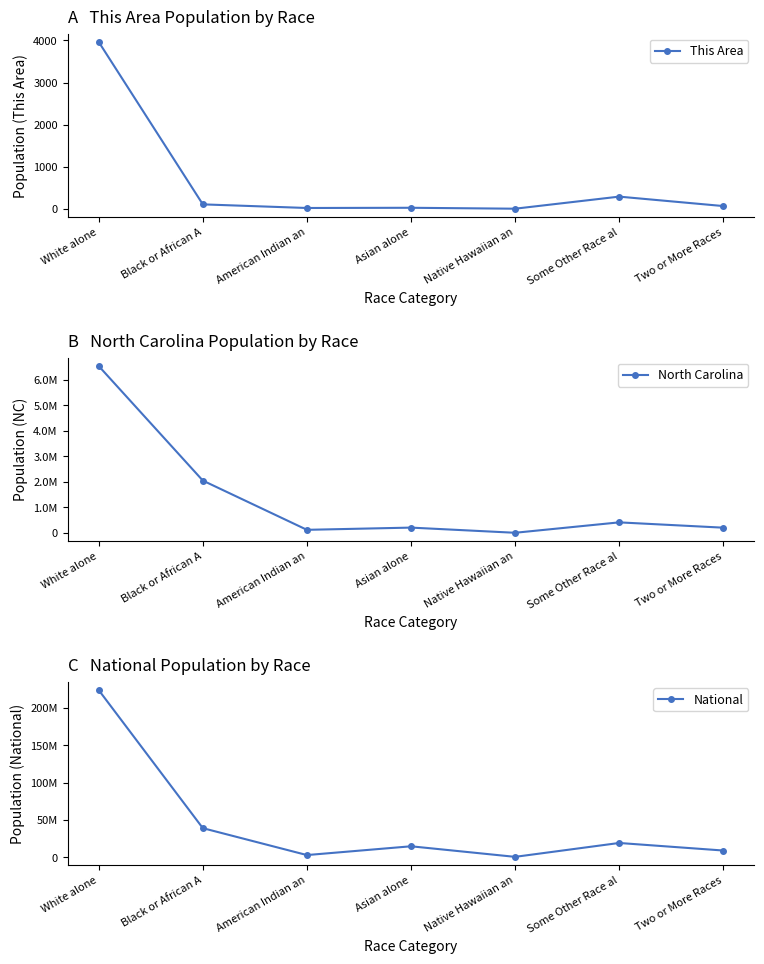

At which label is National closest to 112046639?

Black or African A